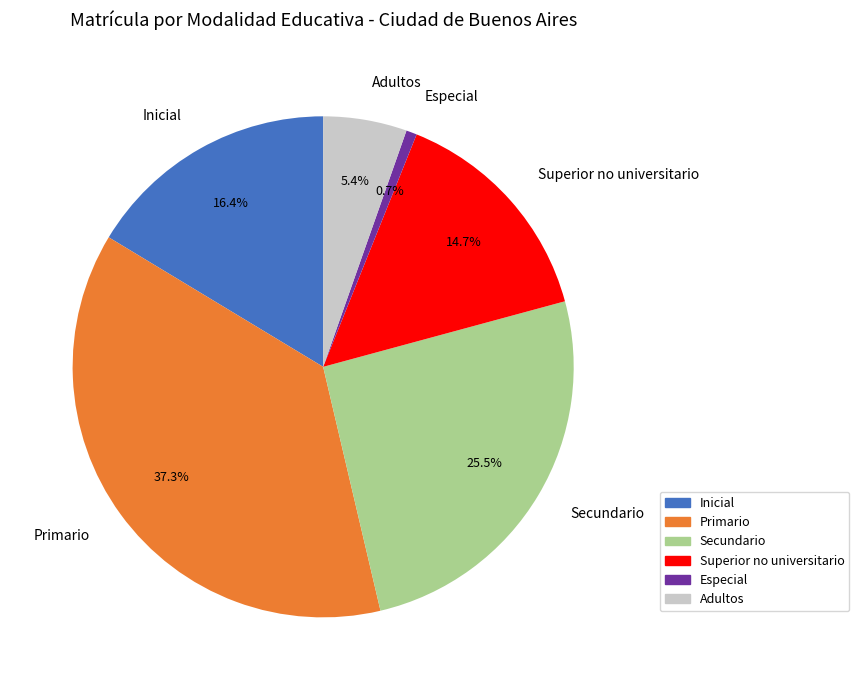

What is the largest slice in the pie chart?

Primario